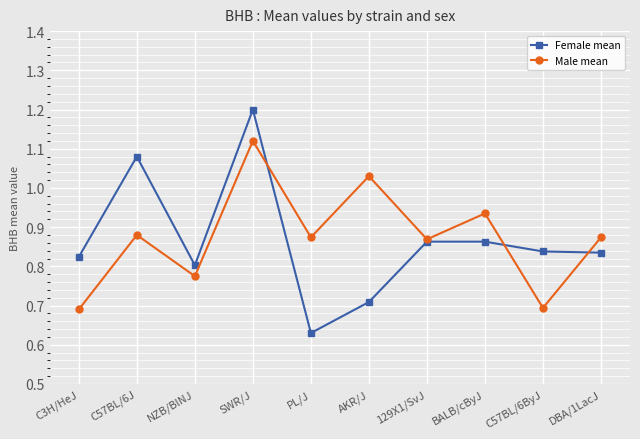

Between C57BL/6J and SWR/J, which series saw the biggest shift?

Male mean